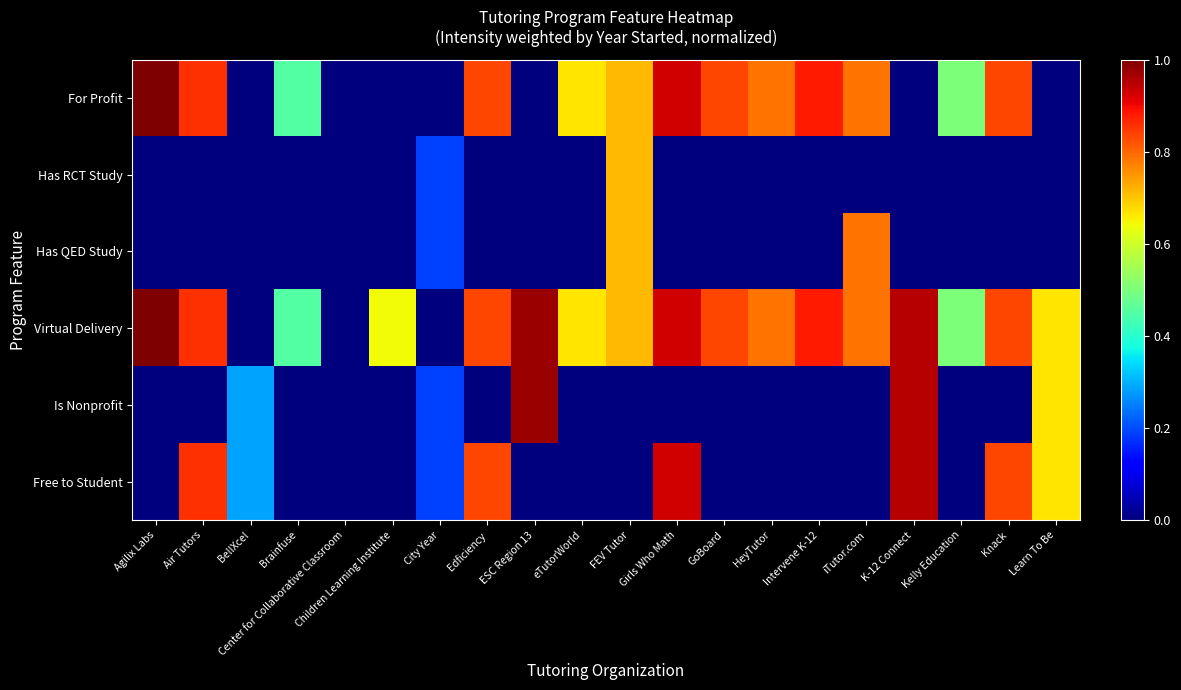

At Center for Collaborative Classroom, list the series in order from smallest to largest.

For Profit, Has RCT Study, Has QED Study, Virtual Delivery, Is Nonprofit, Free to Student